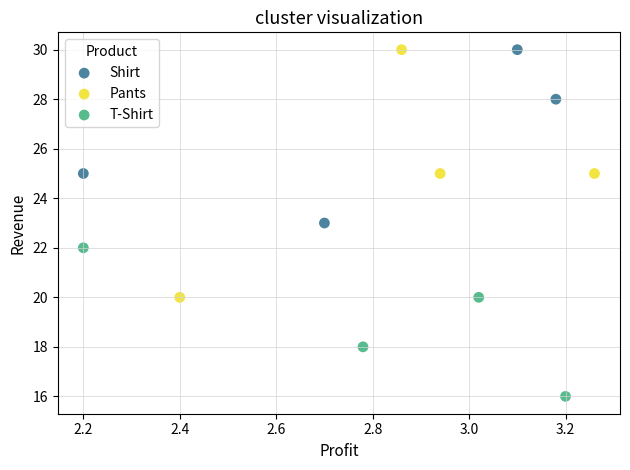

Which series has the widest spread of Y values?

Pants